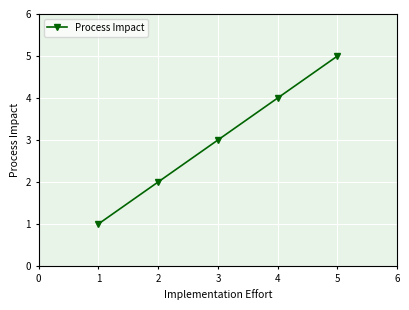

Approximately how many times larger is the value at 3 compared to 1?

3.0